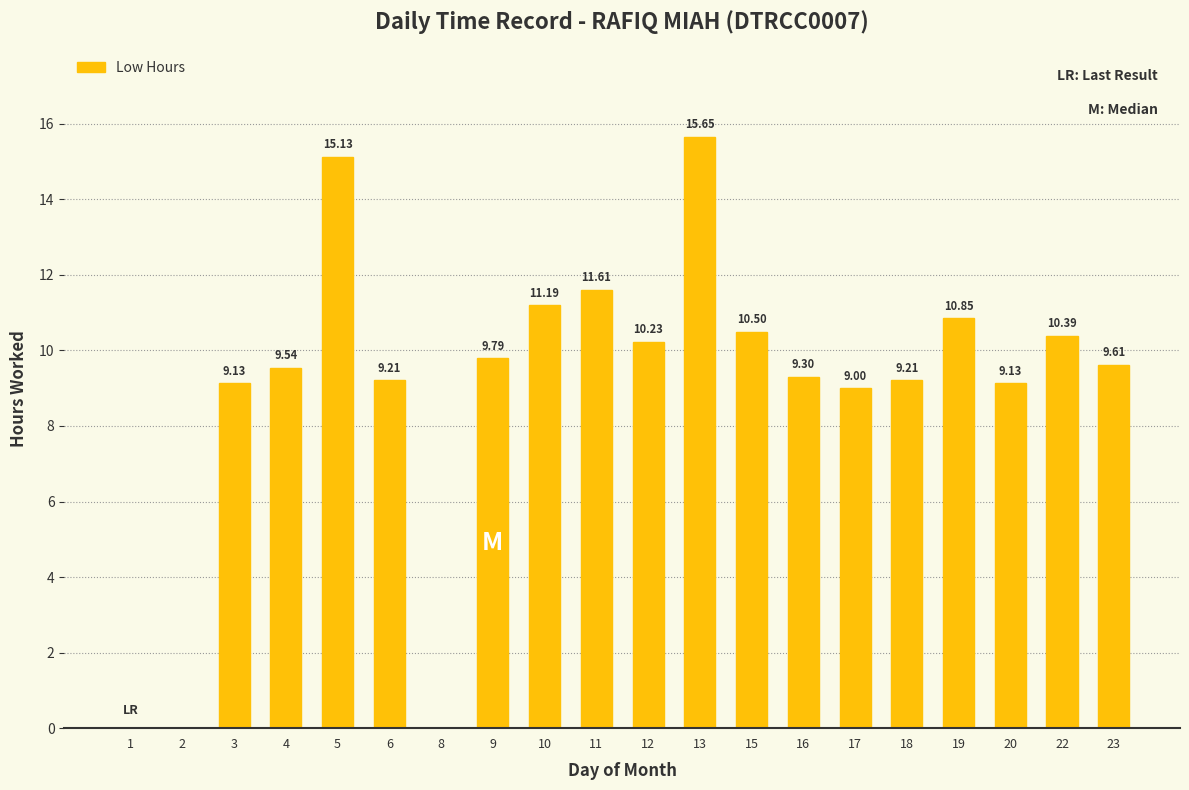

Which has a higher value, 17 or 13?

13